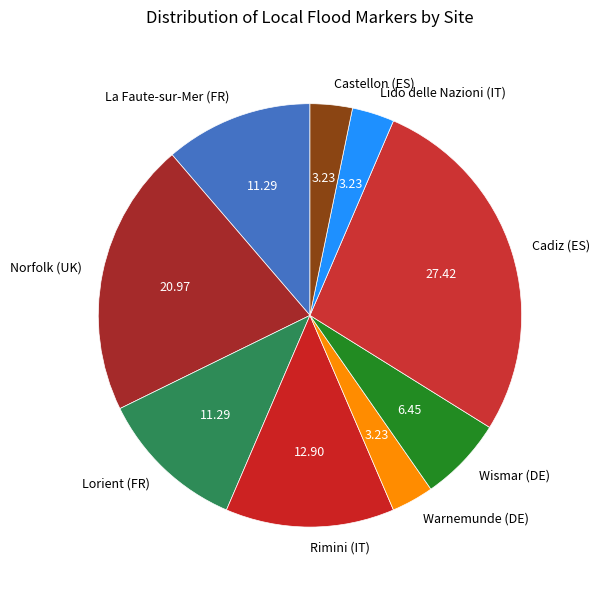

Which slice is the largest?

Cadiz (ES)